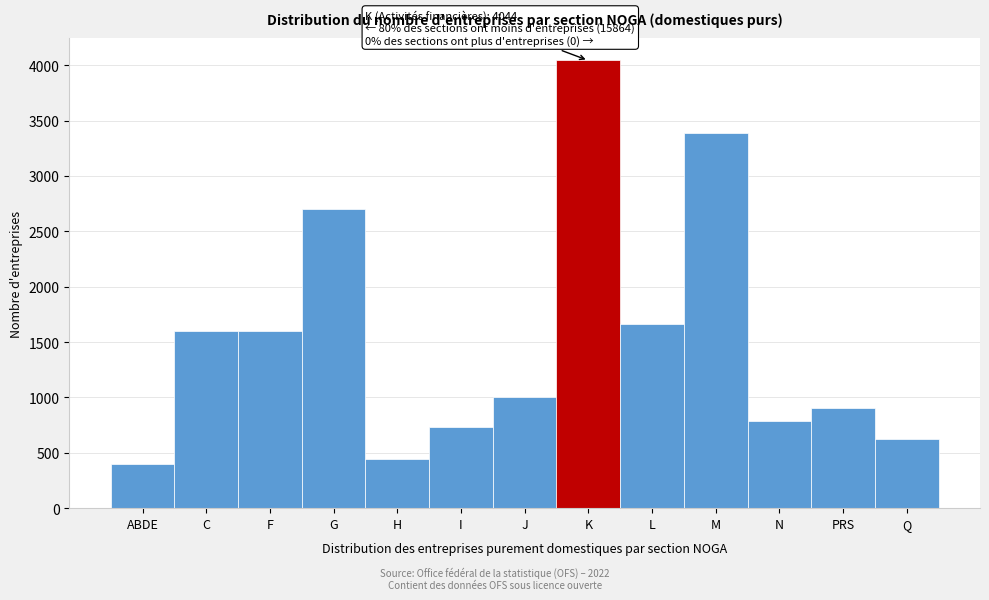

Reading left to right, what are all the values shown in this chart?

ABDE=402	C=1601	F=1601	G=2700	H=445	I=734	J=1008	K=4044	L=1668	M=3389	N=791	PRS=902	Q=623